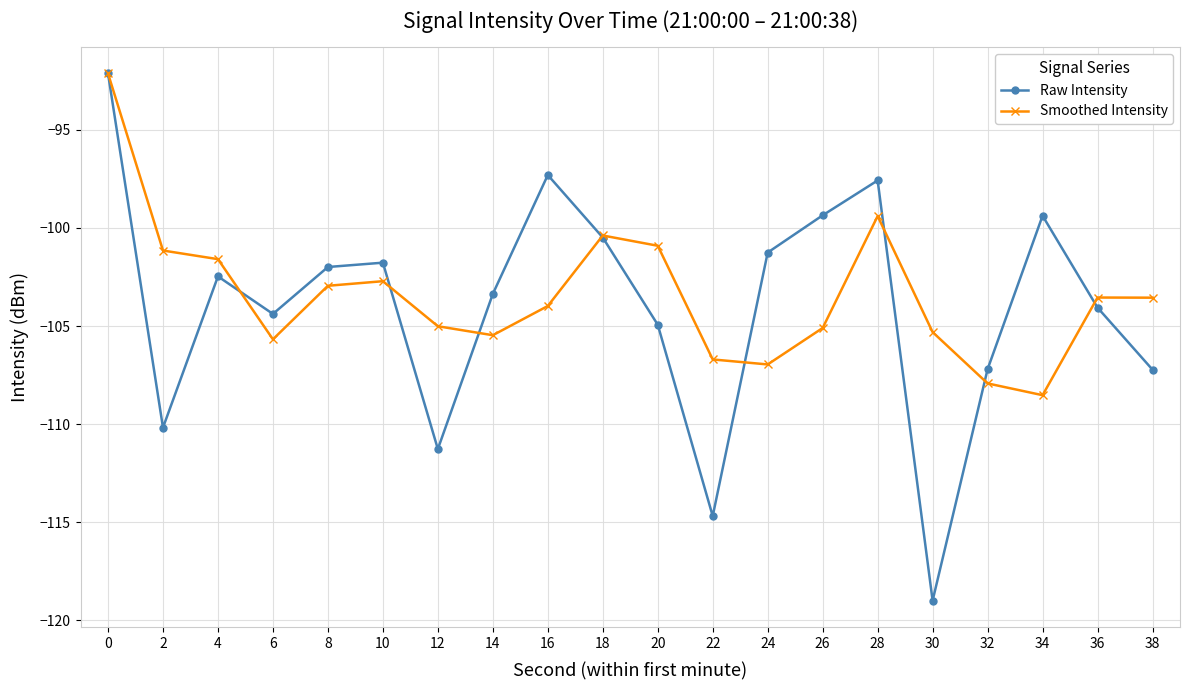

At which category does Raw Intensity reach its first local peak?

4